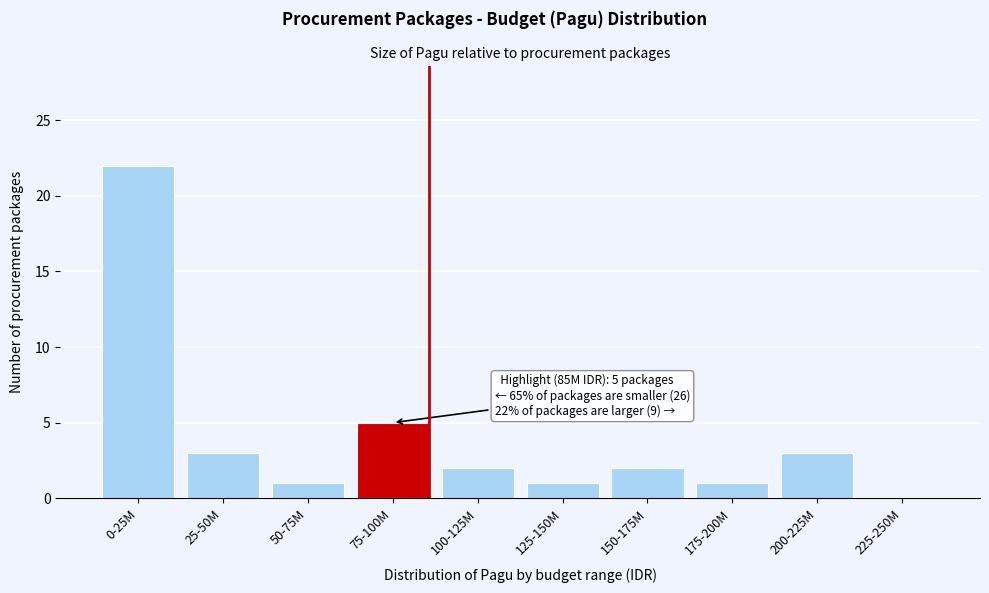

Reading right to left, extract all data points from this chart.

225-250M=0	200-225M=3	175-200M=1	150-175M=2	125-150M=1	100-125M=2	75-100M=5	50-75M=1	25-50M=3	0-25M=22